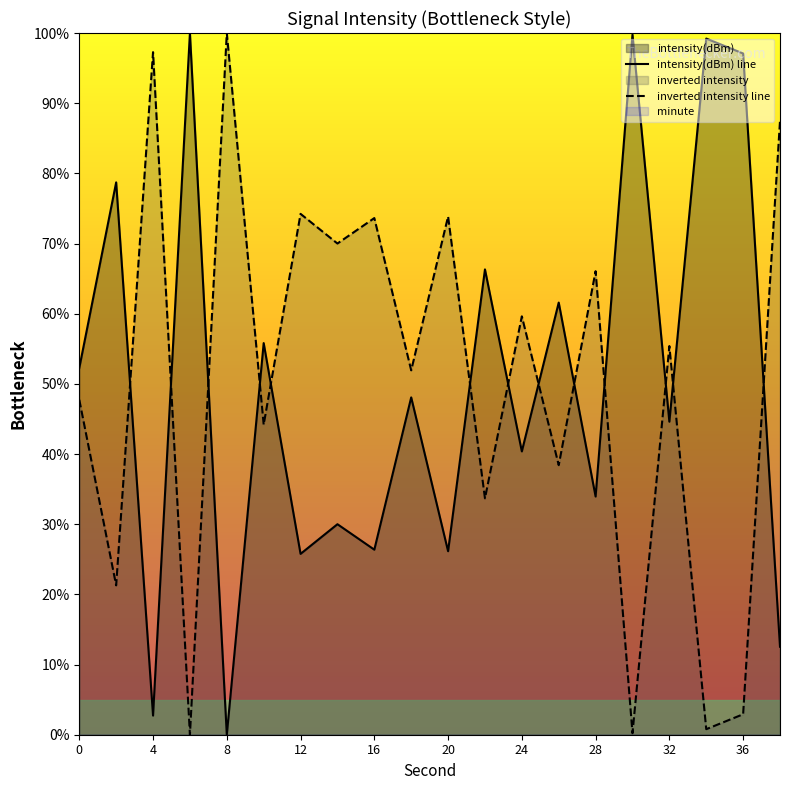

Reading left to right, transcribe all the data shown in this chart.

intensity(dBm) line: 52.3	78.7	2.7	100.0	0.0	55.8	25.8	30.0	26.4	48.1	26.2	66.3	40.4	61.6	33.9	99.8	44.6	99.2	97.1	12.5
inverted intensity line: 47.7	21.3	97.3	0.0	100.0	44.2	74.2	70.0	73.6	51.9	73.8	33.7	59.6	38.4	66.1	0.2	55.4	0.8	2.9	87.5